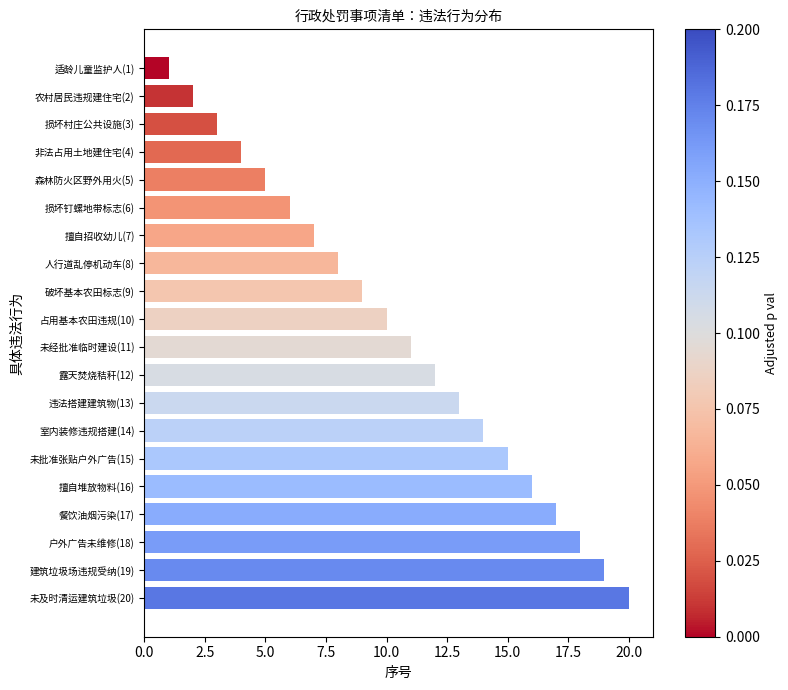

Rank the categories by value from highest to lowest.

未及时清运建筑垃圾(20), 建筑垃圾场违规受纳(19), 户外广告未维修(18), 餐饮油烟污染(17), 擅自堆放物料(16), 未批准张贴户外广告(15), 室内装修违规搭建(14), 违法搭建建筑物(13), 露天焚烧秸秆(12), 未经批准临时建设(11), 占用基本农田违规(10), 破坏基本农田标志(9), 人行道乱停机动车(8), 擅自招收幼儿(7), 损坏钉螺地带标志(6), 森林防火区野外用火(5), 非法占用土地建住宅(4), 损坏村庄公共设施(3), 农村居民违规建住宅(2), 适龄儿童监护人(1)